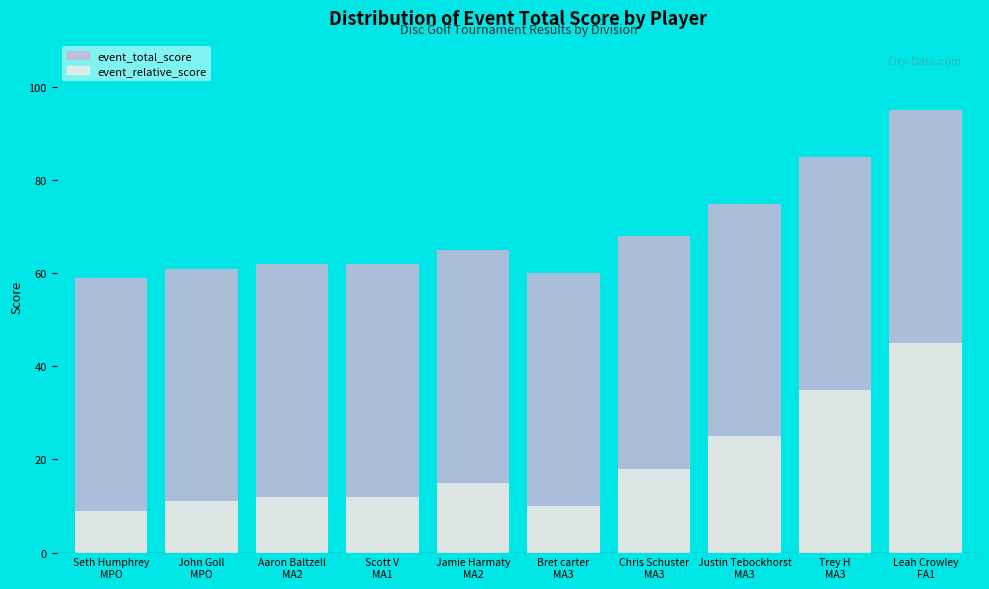

What is the difference between the second highest and second lowest values in the event_relative_score (shifted) series?

25